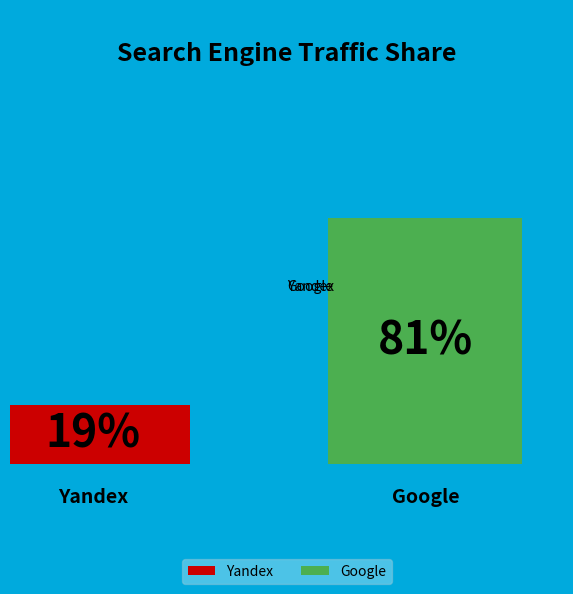

Approximately how many times larger is the value at Google compared to Yandex?

4.2